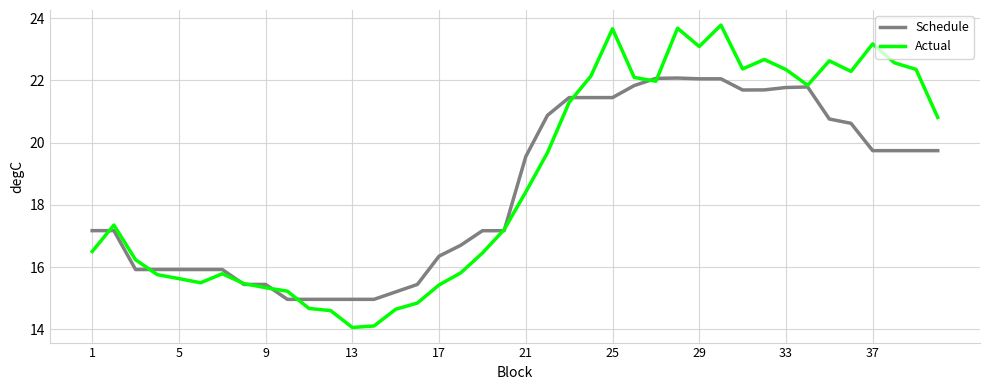

What is the maximum value for Schedule?

22.1